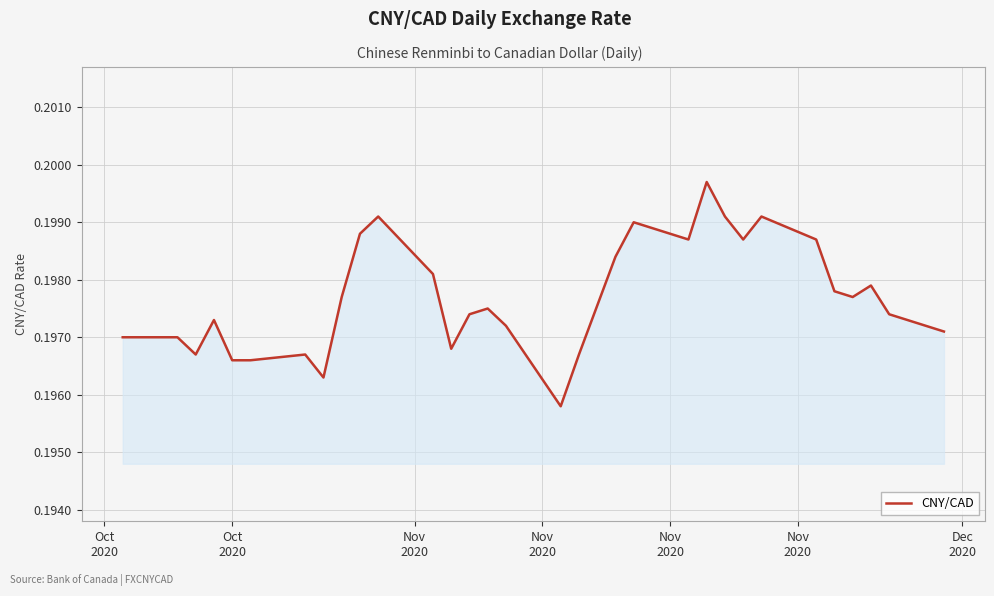

Does the chart display data point markers on the line(s)?

No